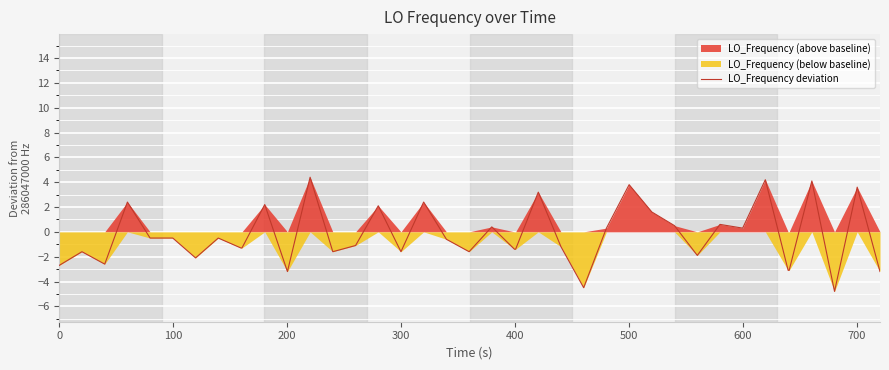

What is the average value?

-0.3